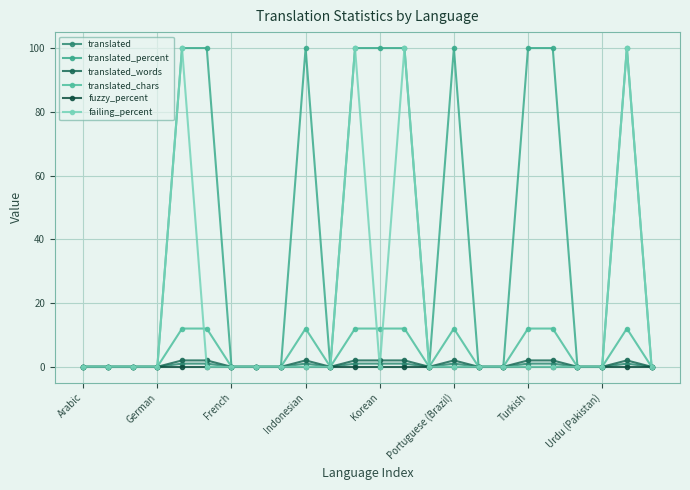

What are all the series names shown in the legend?

translated, translated_percent, translated_words, translated_chars, fuzzy_percent, failing_percent